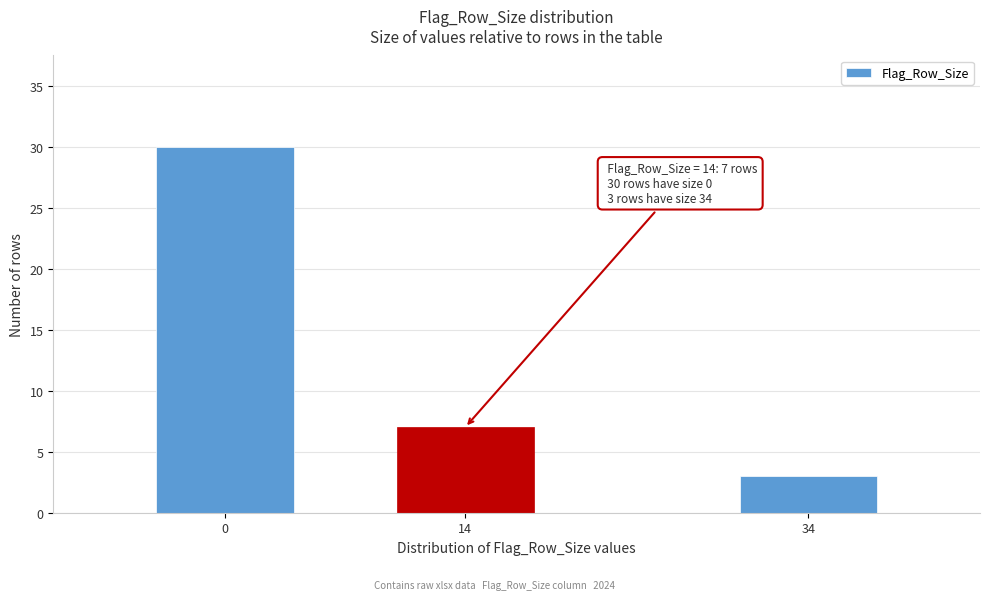

Reading right to left, transcribe all the data shown in this chart.

3	7	30